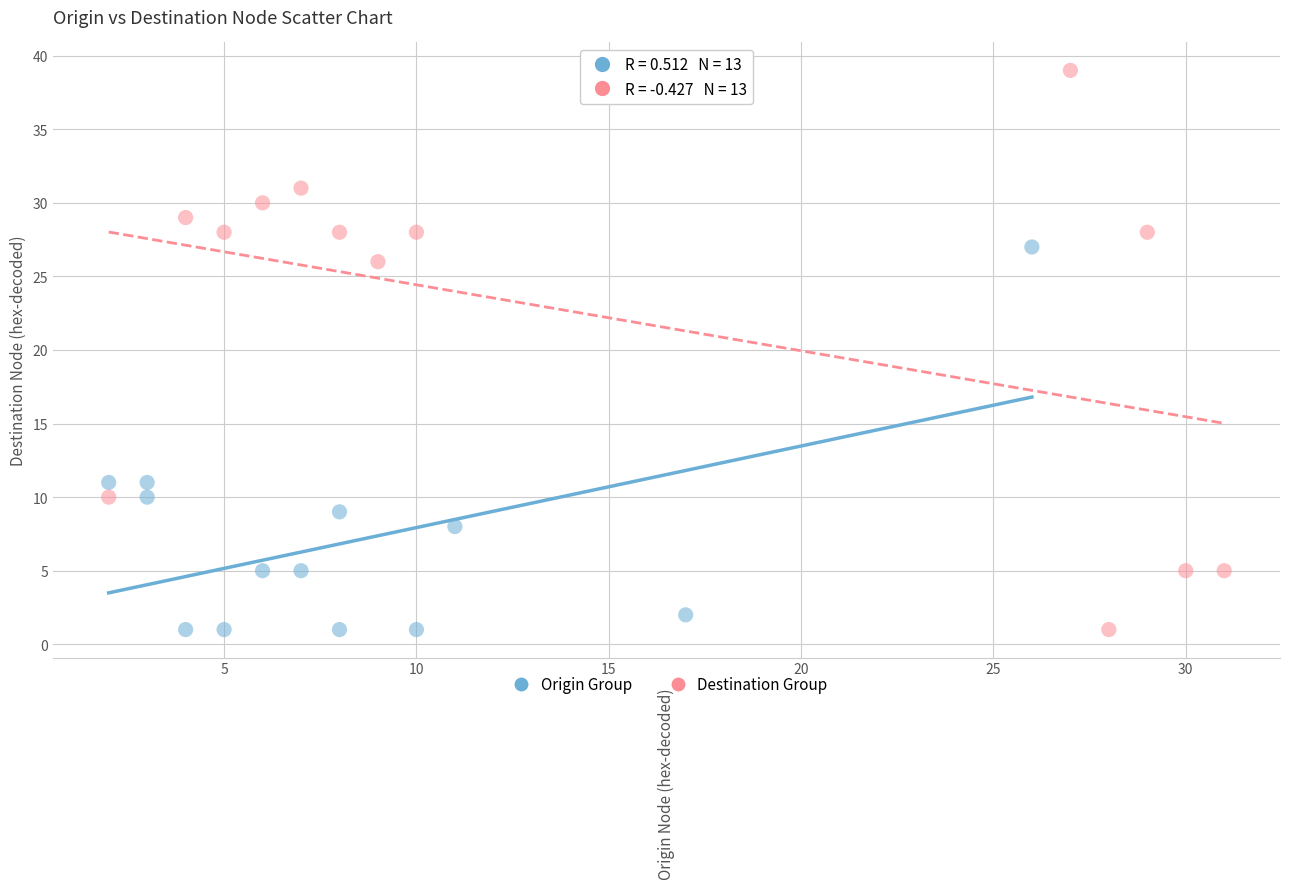

Which series contains the highest Y value?

Destination Group